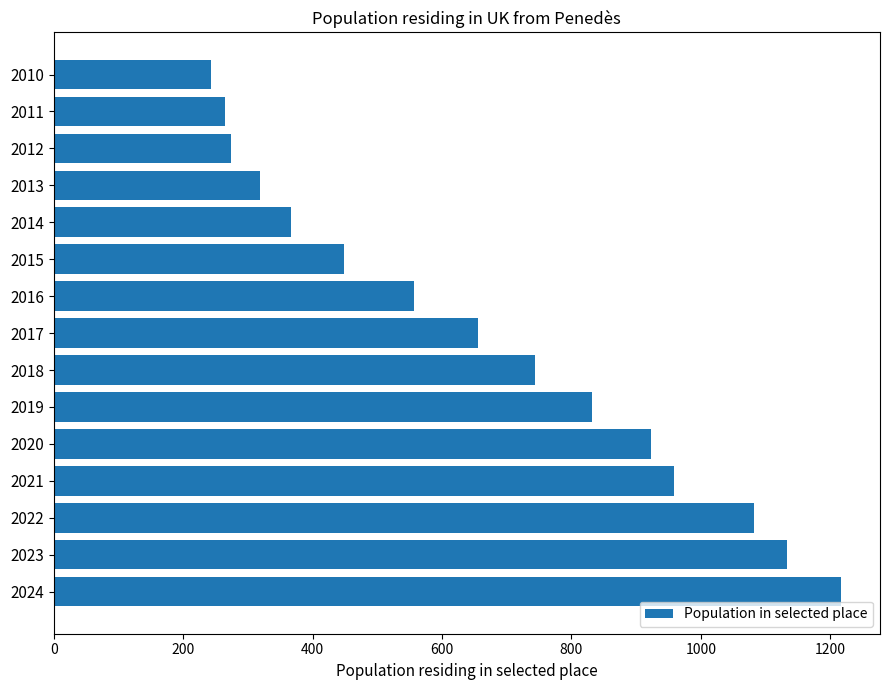

Are the bars horizontal?

Yes